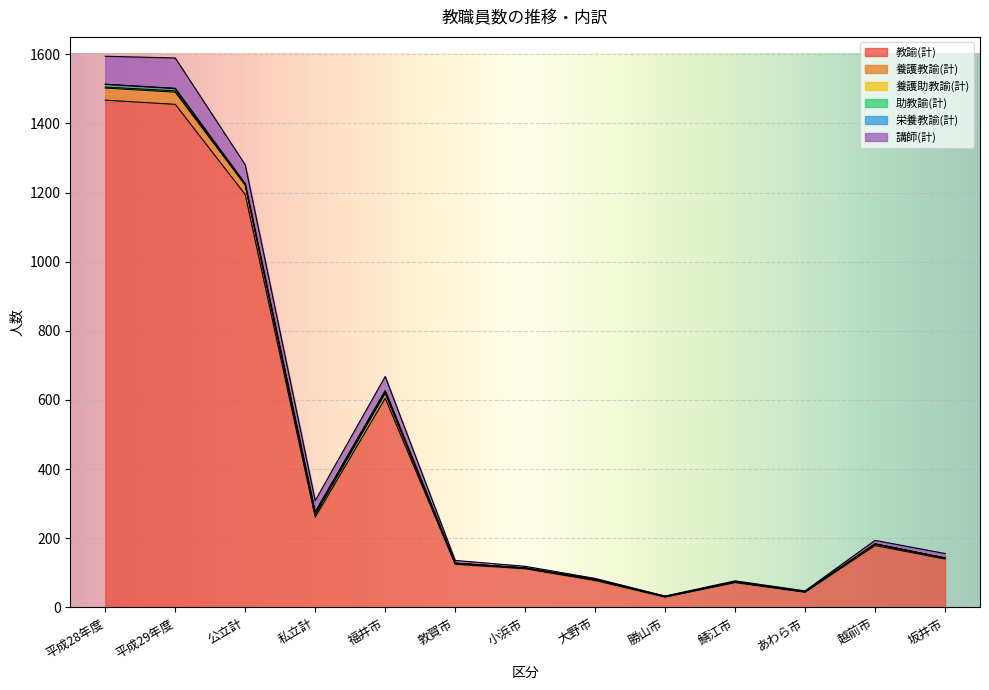

True or false: 栄養教諭(計) and 養護教諭(計) intersect in this chart.

False